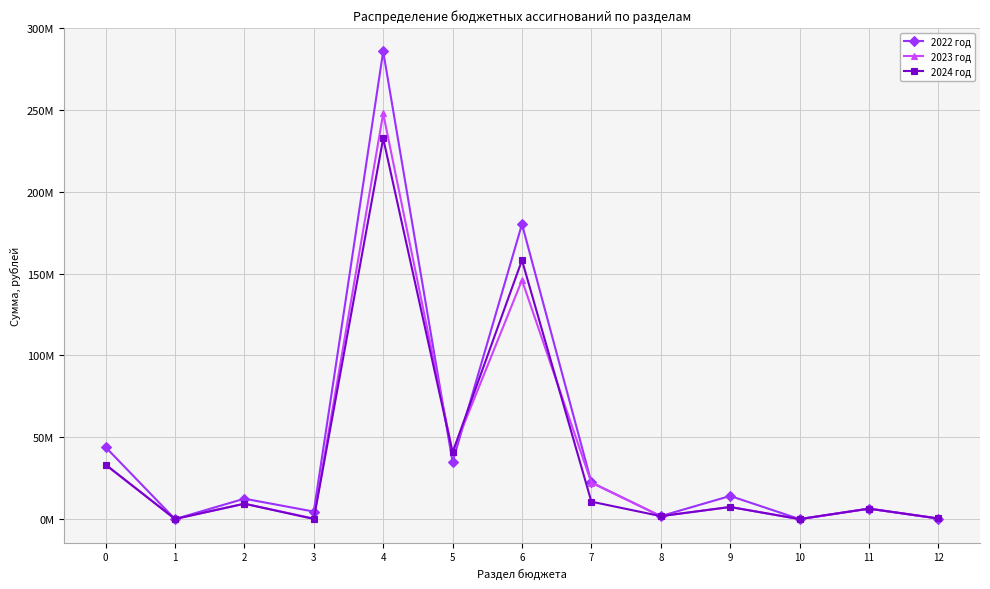

In 2022 год, how many points are lower than both neighbors (excluding endpoints)?

5